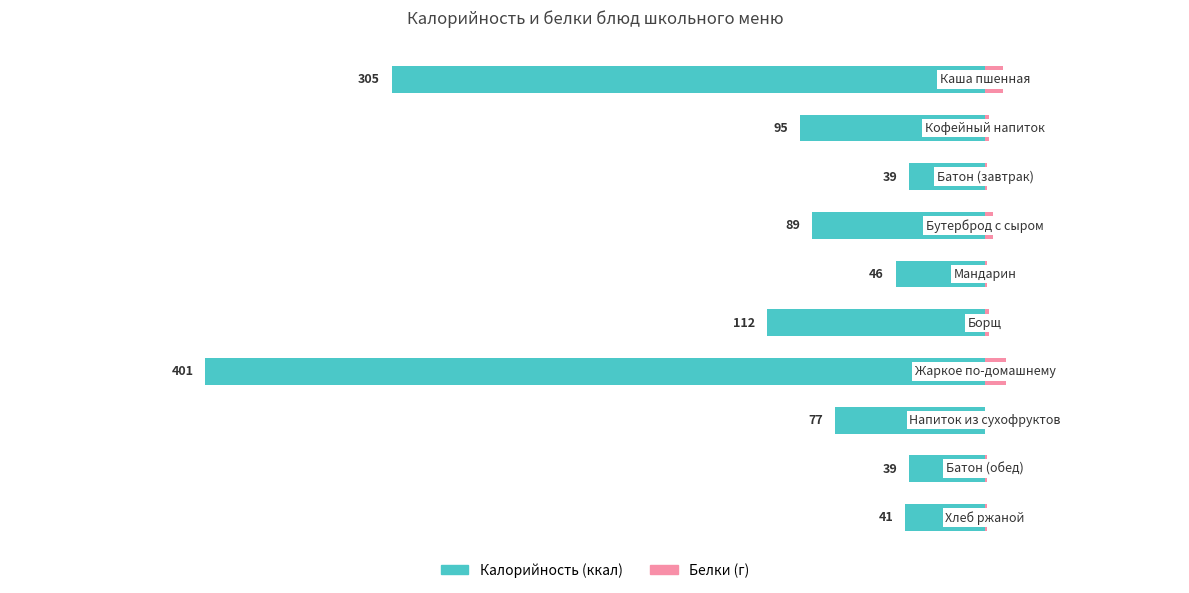

What are all the series names shown in the legend?

Калорийность, Белки